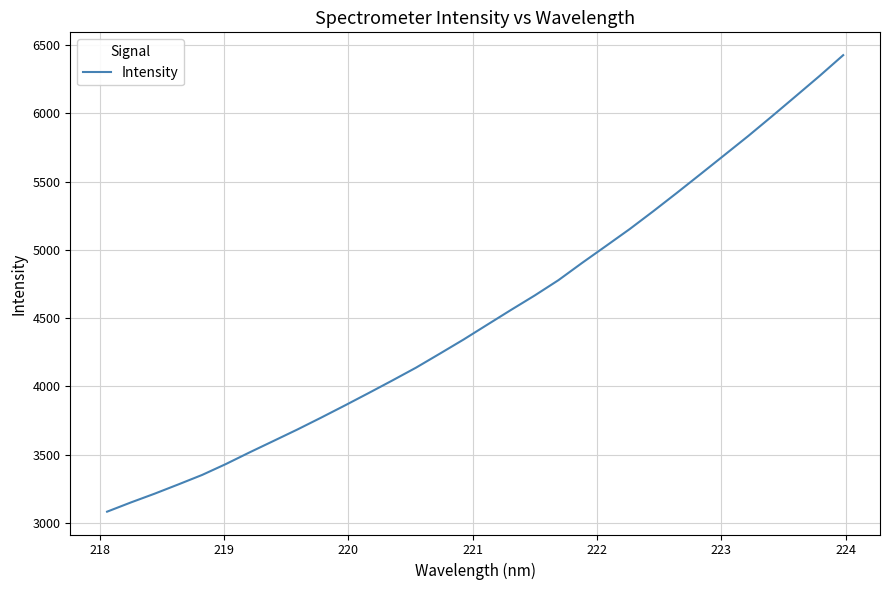

What is the greatest value displayed?

6427.3